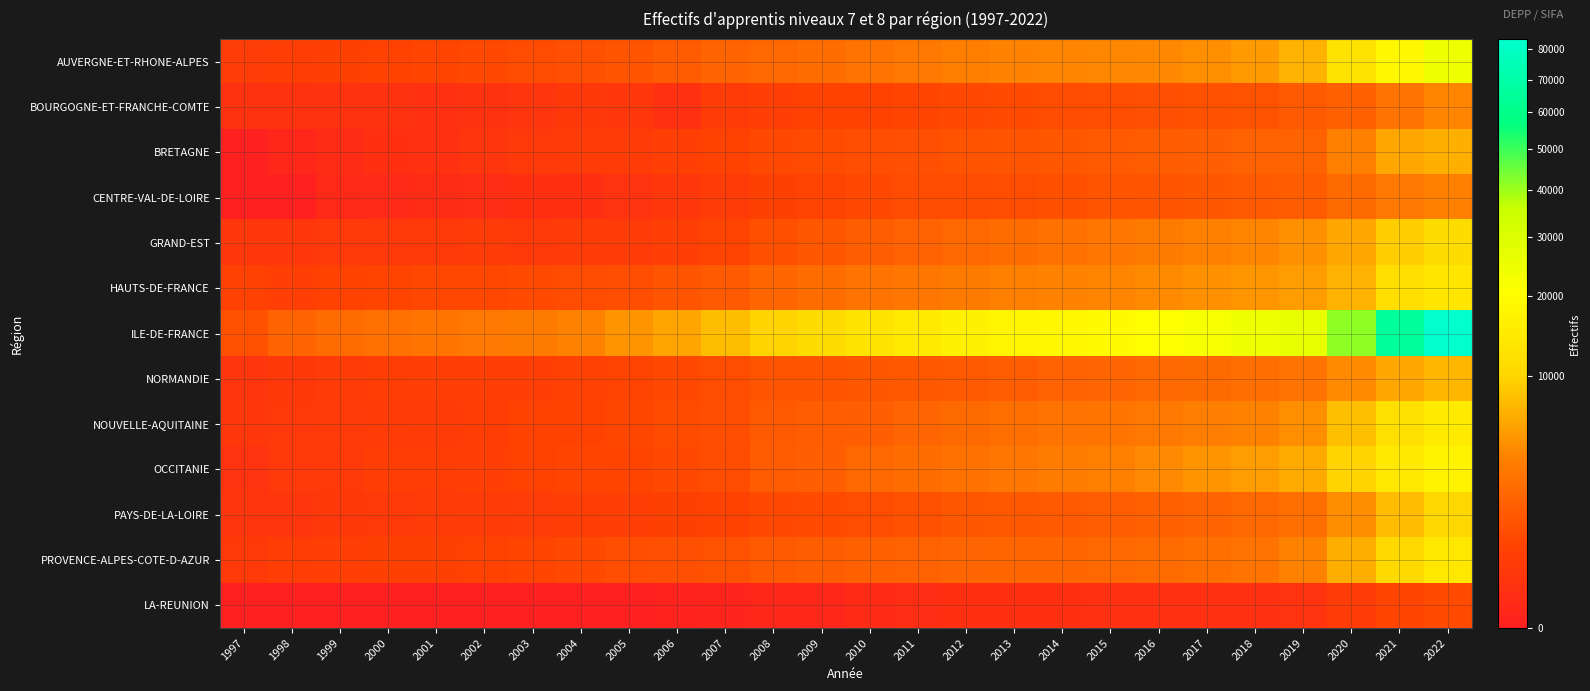

Reading left to right, extract all data points from this chart.

AUVERGNE-ET-RHONE-ALPES: 1997=375	1998=412	1999=496	2000=573	2001=662	2002=735	2003=873	2004=979	2005=1172	2006=1477	2007=1889	2008=2112	2009=2411	2010=2745	2011=3173	2012=3538	2013=3781	2014=3925	2015=4071	2016=4137	2017=4464	2018=5189	2019=7010	2020=12966	2021=18335	2022=24303
BOURGOGNE-ET-FRANCHE-COMTE: 1997=114	1998=115	1999=110	2000=111	2001=109	2002=114	2003=170	2004=230	2005=224	2006=101	2007=345	2008=459	2009=522	2010=546	2011=643	2012=745	2013=832	2014=884	2015=905	2016=983	2017=1033	2018=1109	2019=1391	2020=1742	2021=2873	2022=3901
BRETAGNE: 1997=0	1998=12	1999=44	2000=74	2001=107	2002=190	2003=269	2004=341	2005=355	2006=458	2007=526	2008=741	2009=854	2010=955	2011=987	2012=1138	2013=1223	2014=1271	2015=1399	2016=1516	2017=1658	2018=1786	2019=1845	2020=3674	2021=6094	2022=6657
CENTRE-VAL-DE-LOIRE: 1997=0	1998=0	1999=23	2000=33	2001=40	2002=51	2003=81	2004=83	2005=154	2006=223	2007=320	2008=476	2009=595	2010=747	2011=867	2012=868	2013=913	2014=1013	2015=1167	2016=1201	2017=1276	2018=1389	2019=1513	2020=2256	2021=3182	2022=3686
GRAND-EST: 1997=216	1998=220	1999=253	2000=257	2001=302	2002=310	2003=298	2004=325	2005=347	2006=454	2007=589	2008=1006	2009=1285	2010=1566	2011=1825	2012=2130	2013=2389	2014=2691	2015=3007	2016=3359	2017=3671	2018=3971	2019=4574	2020=6004	2021=9180	2022=11201
HAUTS-DE-FRANCE: 1997=503	1998=448	1999=520	2000=629	2001=724	2002=728	2003=833	2004=869	2005=954	2006=1191	2007=1411	2008=2025	2009=2331	2010=2851	2011=3005	2012=3378	2013=3630	2014=3825	2015=3927	2016=4237	2017=4673	2018=5004	2019=5459	2020=6947	2021=11710	2022=13543
ILE-DE-FRANCE: 1997=1034	1998=1894	1999=2312	2000=2615	2001=2924	2002=3183	2003=3275	2004=3704	2005=4805	2006=5945	2007=7860	2008=9802	2009=11298	2010=13003	2011=14751	2012=16578	2013=17604	2014=18387	2015=19276	2016=20464	2017=22432	2018=24468	2019=26388	2020=41436	2021=65624	2022=83684
NORMANDIE: 1997=170	1998=235	1999=354	2000=425	2001=439	2002=439	2003=451	2004=505	2005=618	2006=756	2007=902	2008=1206	2009=1213	2010=1246	2011=1356	2012=1437	2013=1550	2014=1761	2015=1922	2016=2105	2017=2240	2018=2443	2019=2866	2020=4230	2021=6043	2022=7250
NOUVELLE-AQUITAINE: 1997=208	1998=250	1999=280	2000=303	2001=342	2002=412	2003=546	2004=564	2005=697	2006=842	2007=946	2008=1422	2009=1529	2010=1641	2011=1928	2012=2261	2013=2518	2014=2789	2015=2890	2016=3103	2017=3489	2018=3752	2019=4461	2020=7938	2021=11926	2022=14949
OCCITANIE: 1997=145	1998=252	1999=301	2000=400	2001=422	2002=462	2003=544	2004=647	2005=637	2006=772	2007=865	2008=1459	2009=1646	2010=2088	2011=2389	2012=2712	2013=3020	2014=3396	2015=3614	2016=4182	2017=4776	2018=5451	2019=6328	2020=9897	2021=14494	2022=17117
PAYS-DE-LA-LOIRE: 1997=178	1998=199	1999=242	2000=291	2001=315	2002=345	2003=381	2004=403	2005=435	2006=471	2007=576	2008=750	2009=809	2010=913	2011=1052	2012=1250	2013=1361	2014=1439	2015=1529	2016=1692	2017=1884	2018=2048	2019=2474	2020=4387	2021=7721	2022=10189
PROVENCE-ALPES-COTE-D-AZUR: 1997=296	1998=399	1999=462	2000=474	2001=466	2002=545	2003=657	2004=757	2005=943	2006=995	2007=1105	2008=1444	2009=1602	2010=1723	2011=1782	2012=1919	2013=1974	2014=1999	2015=2088	2016=2286	2017=2473	2018=2763	2019=3755	2020=6603	2021=10811	2022=14088
LA-REUNION: 1997=0	1998=0	1999=0	2000=0	2001=0	2002=0	2003=0	2004=0	2005=0	2006=1	2007=4	2008=8	2009=12	2010=36	2011=57	2012=72	2013=78	2014=92	2015=97	2016=106	2017=109	2018=97	2019=159	2020=355	2021=669	2022=813